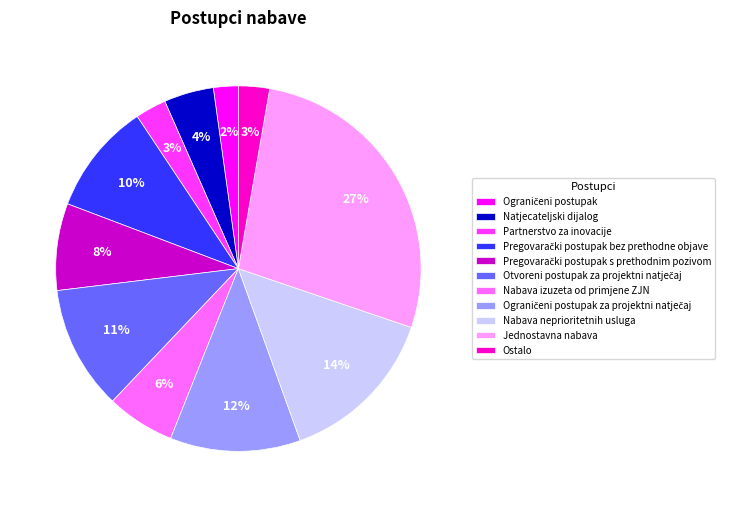

What is the ratio of the value at Nabava neprioritetnih usluga to the value at Jednostavna nabava?

0.5